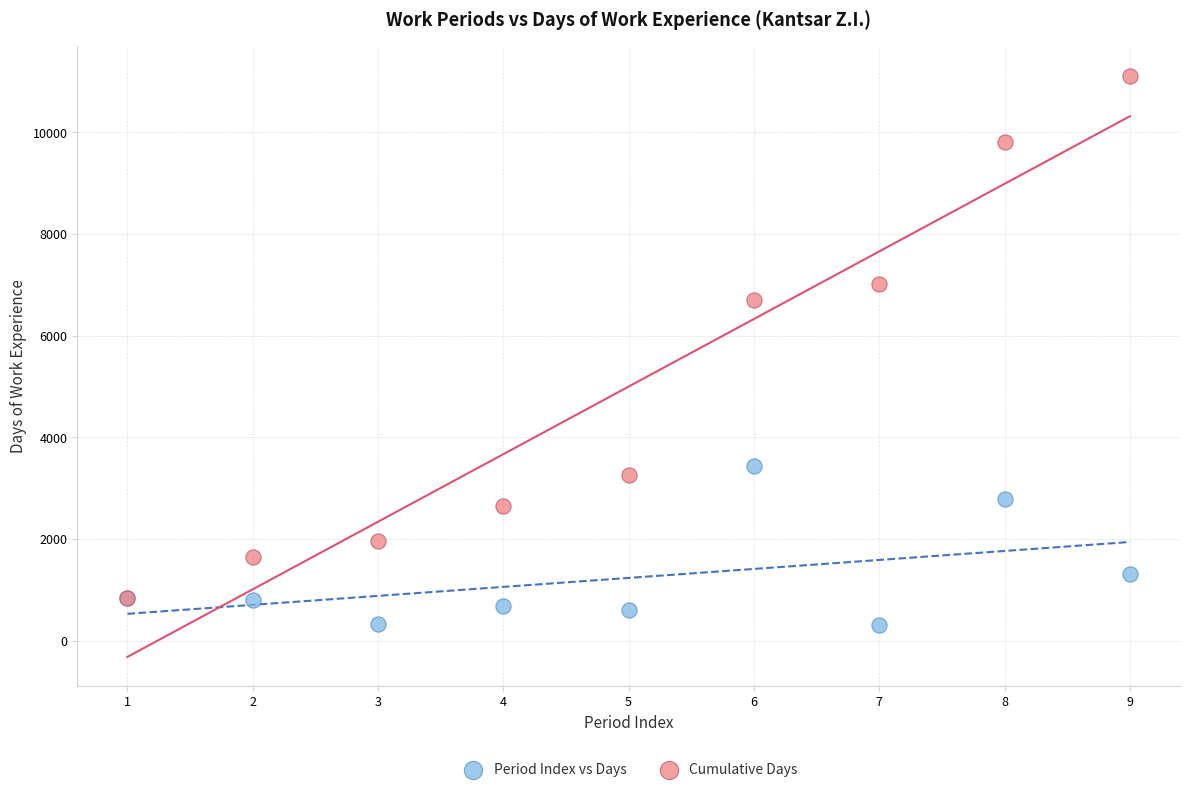

In the Cumulative Days series, what Y value is closest to 5978?

6696